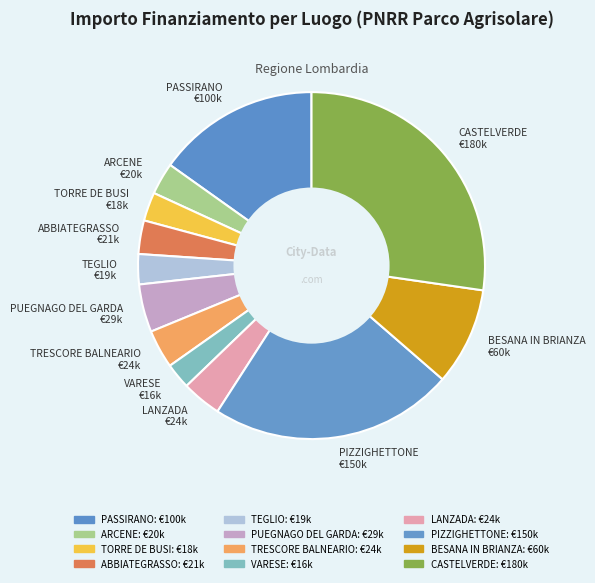

What is the ratio of the value at BESANA IN BRIANZA to the value at LANZADA?

2.5